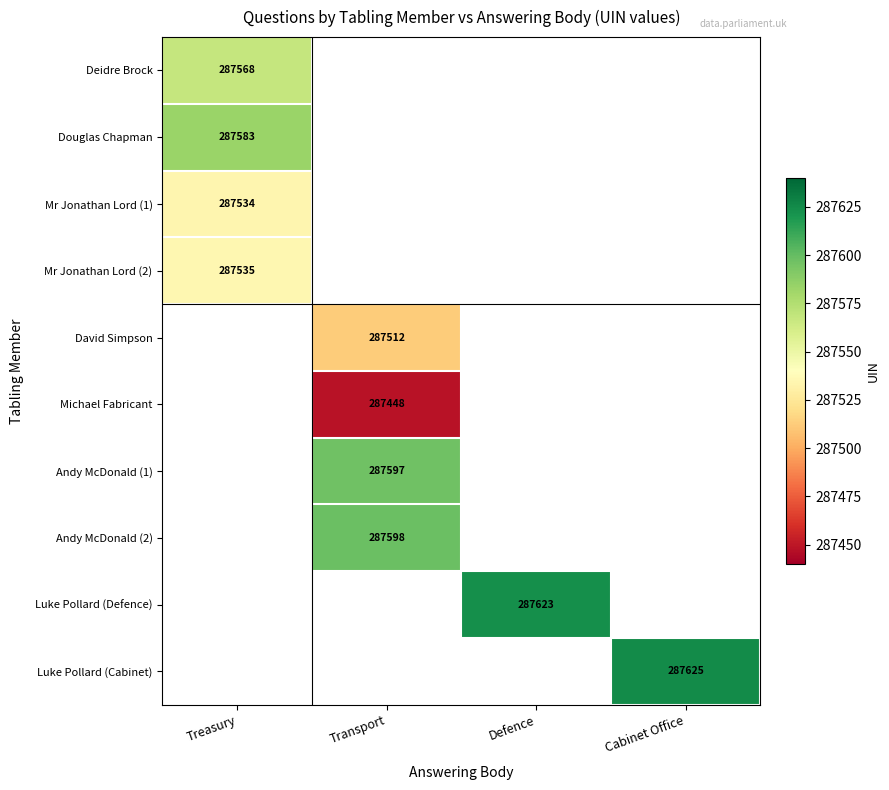

The Mr Jonathan Lord (1) series shows 421233 at Treasury. True or false?

False